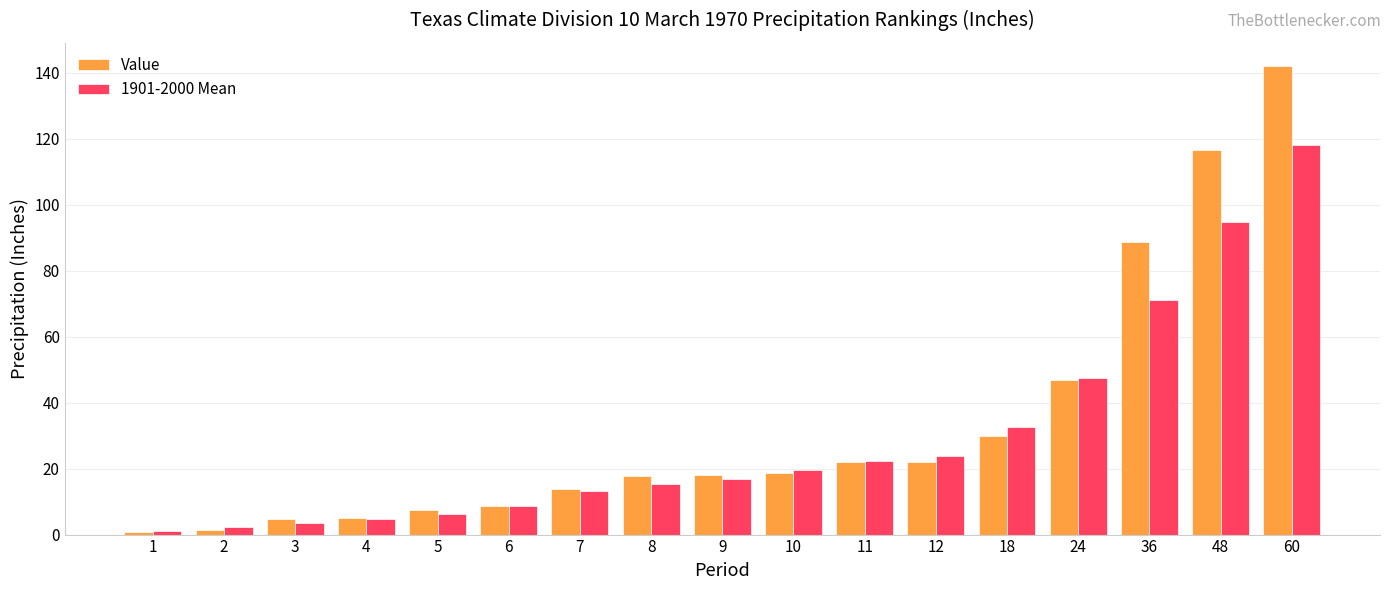

Count the number of categories in the chart.

17